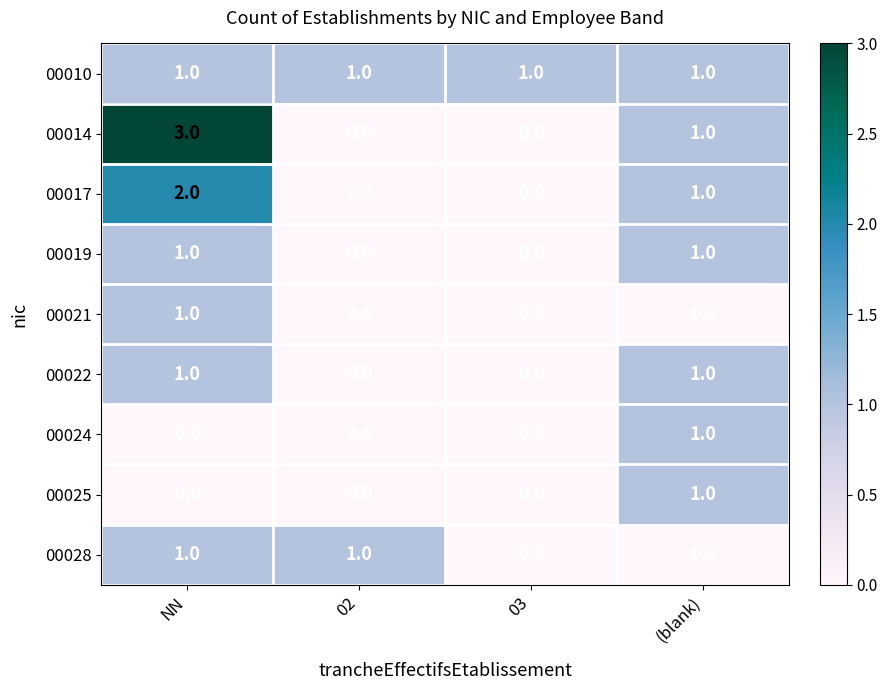

Which series changed the most between NN and (blank)?

00014